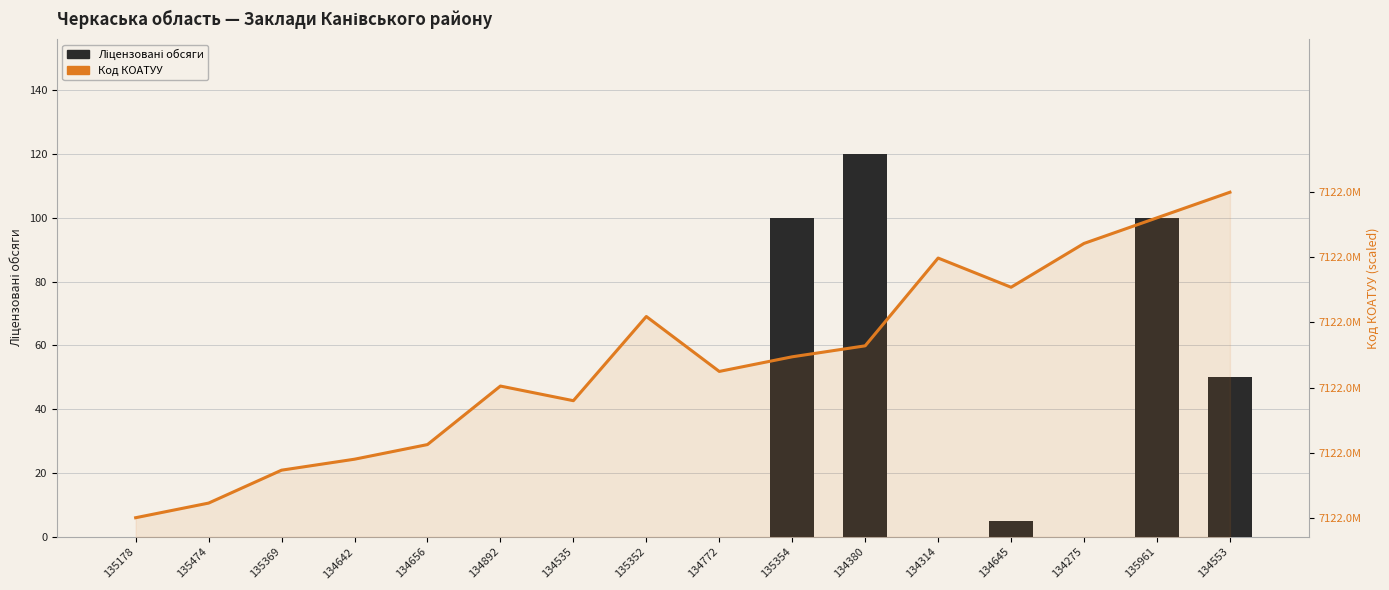

How many positive values does the Ліцензовані обсяги series have?

5